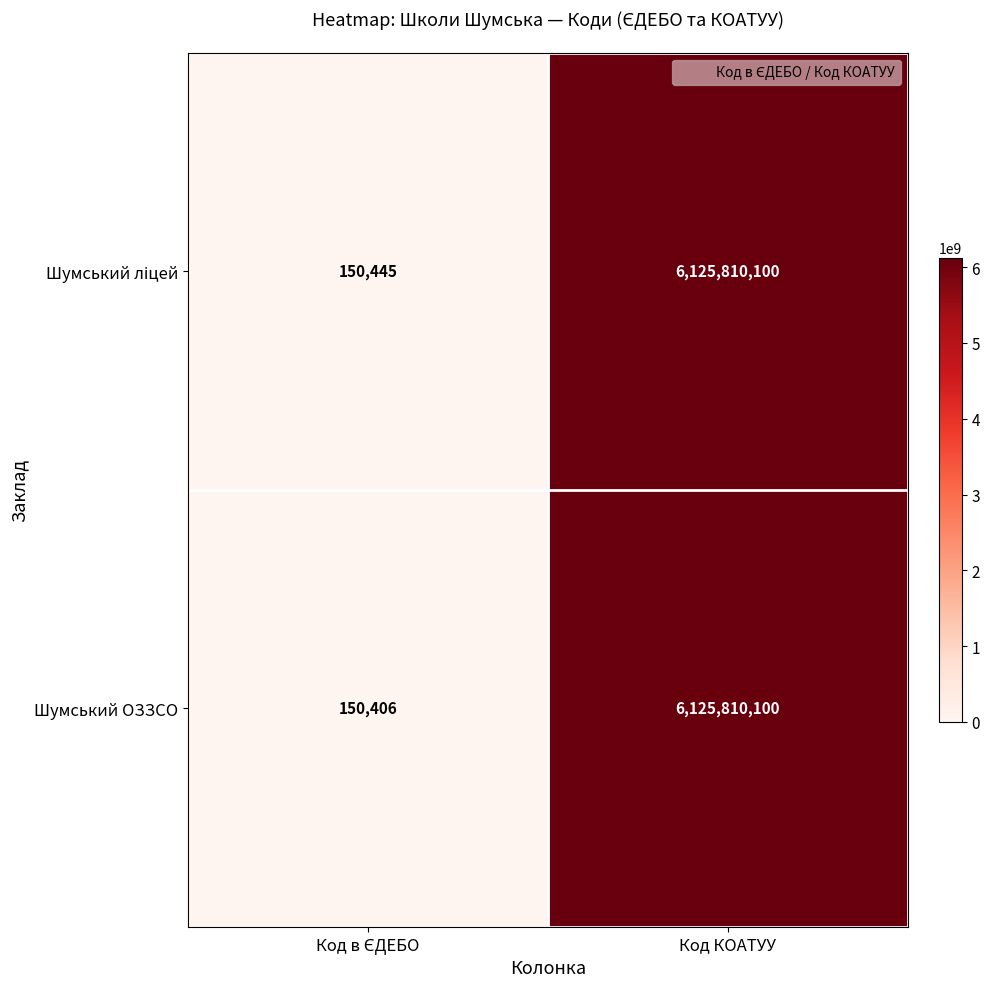

True or false: Шумський ОЗЗСО has a value of 6125810100 at Код КОАТУУ.

True